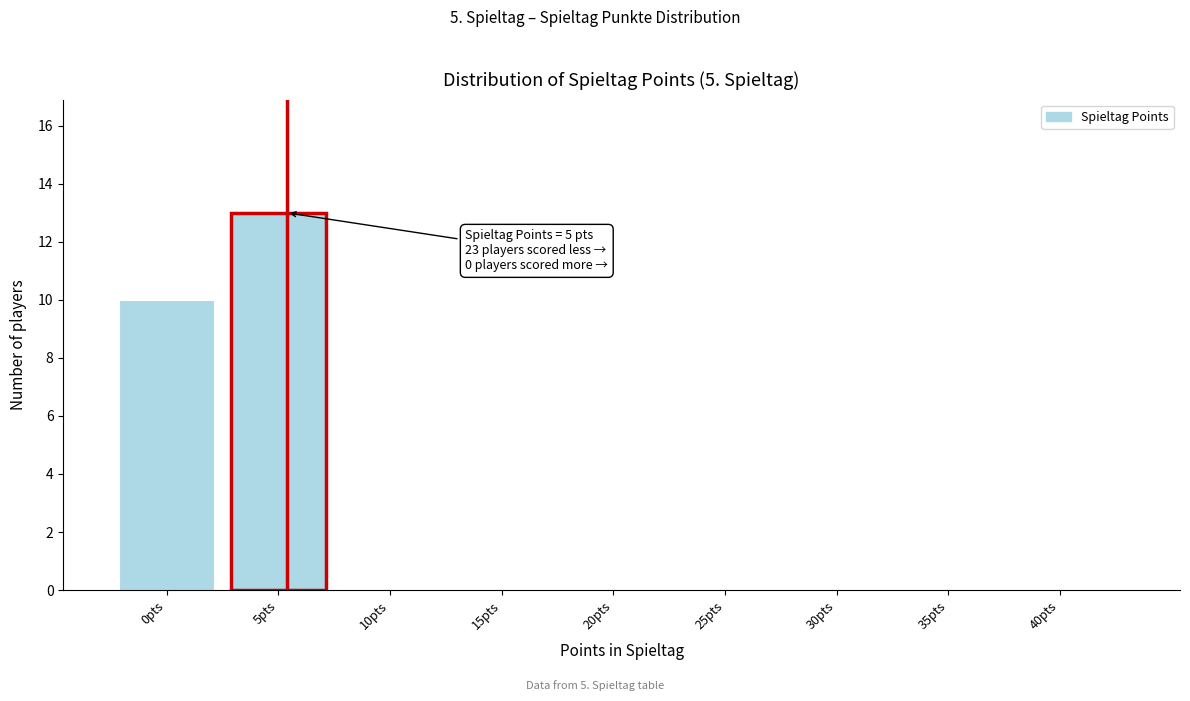

Reading left to right, what are all the values shown in this chart?

0pts=10	5pts=13	10pts=0	15pts=0	20pts=0	25pts=0	30pts=0	35pts=0	40pts=0